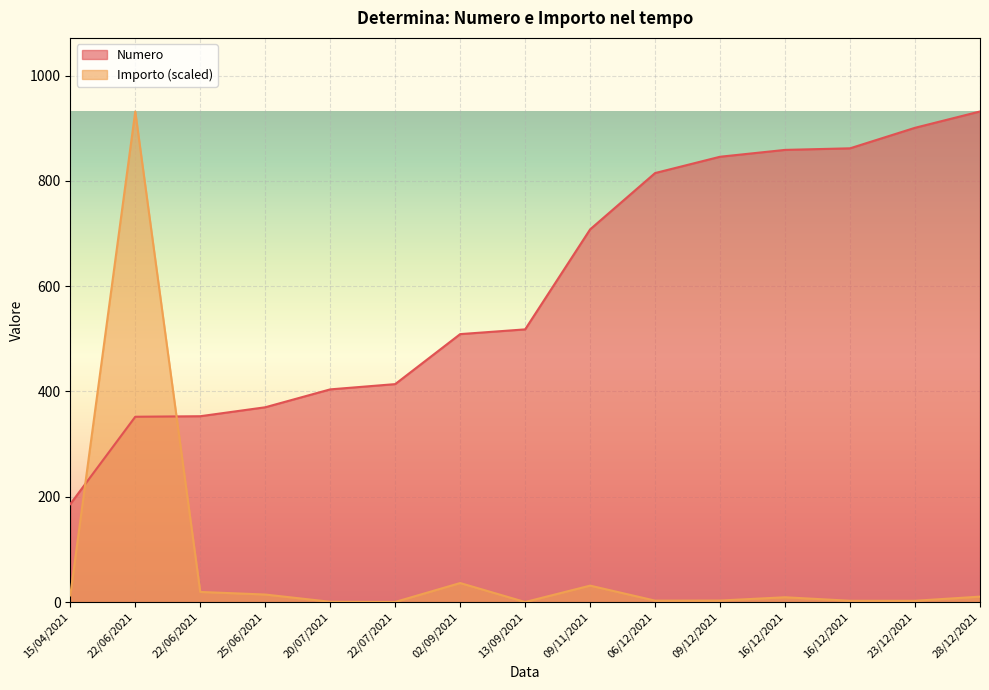

Reading left to right, list all the values displayed in this chart.

Numero: 186.0	352.0	353.0	370.0	404.0	414.0	509.0	518.0	708.0	815.0	846.0	859.0	862.0	901.0	932.0
Importo: 12.6	932.0	19.2	14.2	0.5	0.1	36.1	0.0	31.1	2.6	2.8	9.0	2.4	2.4	10.2